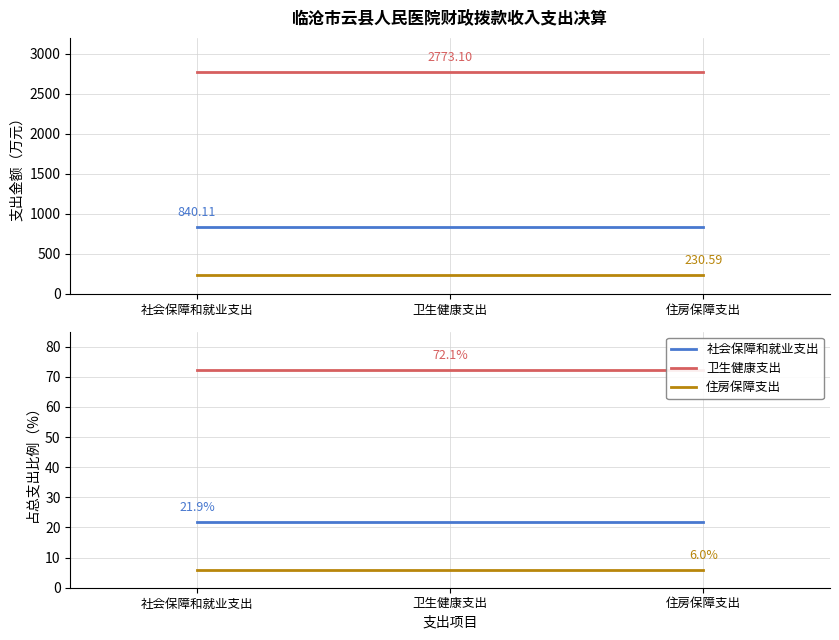

What are all the series names shown in the legend?

社会保障和就业支出, 卫生健康支出, 住房保障支出